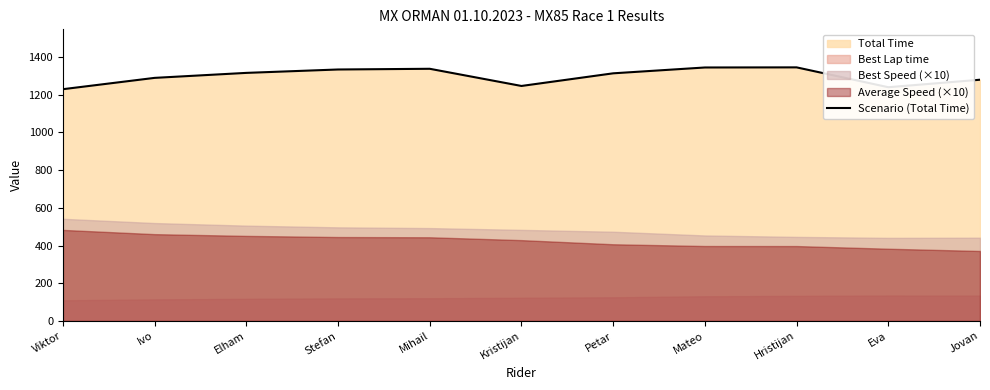

What is the maximum value shown in the chart?

1345.5